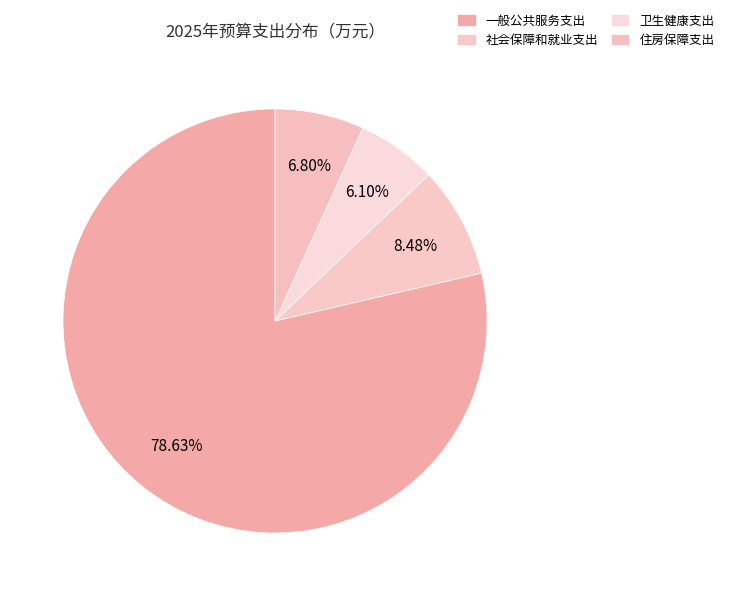

What is the smallest slice in the pie chart?

卫生健康支出